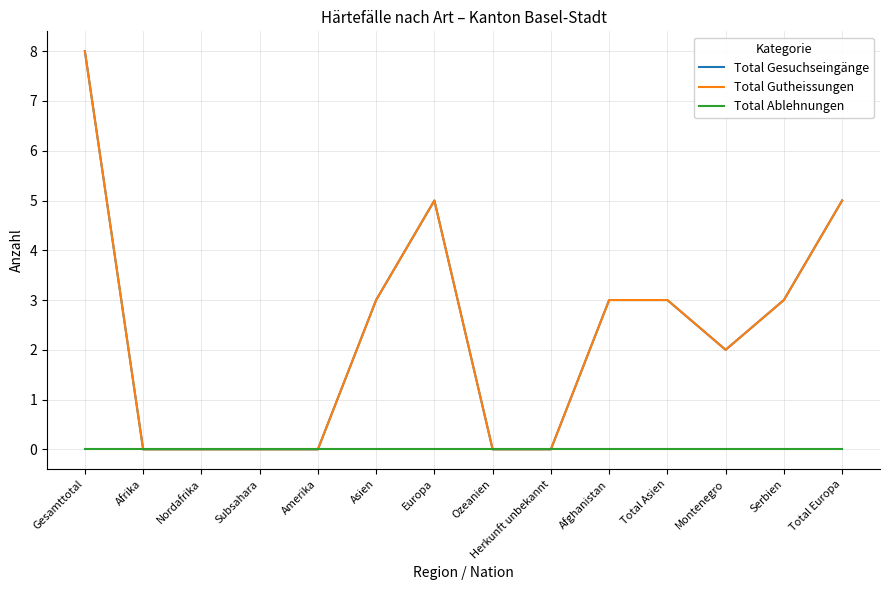

What is the sum of all Total Gesuchseingänge values?

32